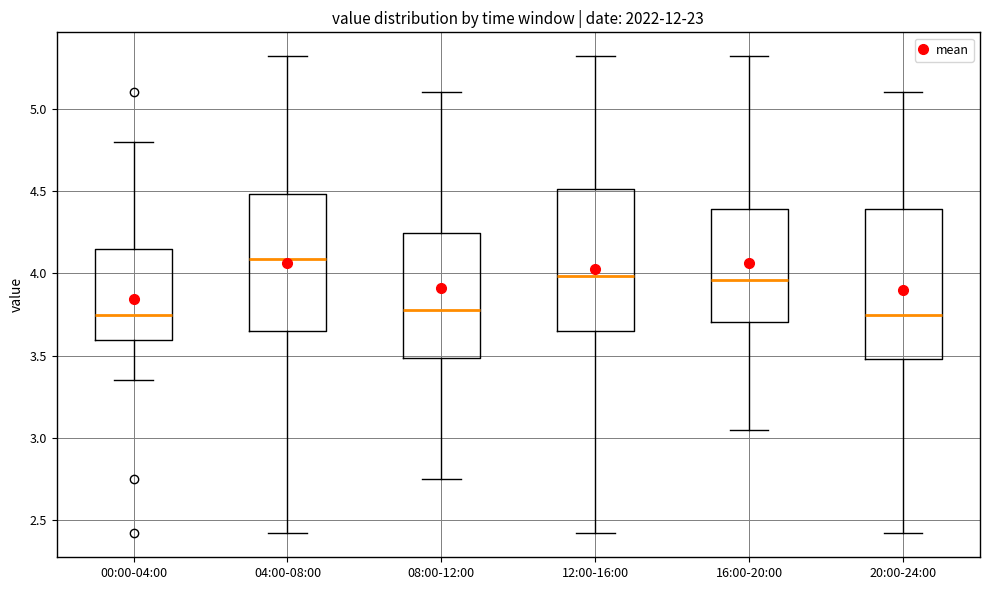

Comparing the boxes themselves (not the whiskers), which one is the tallest?

20:00-24:00